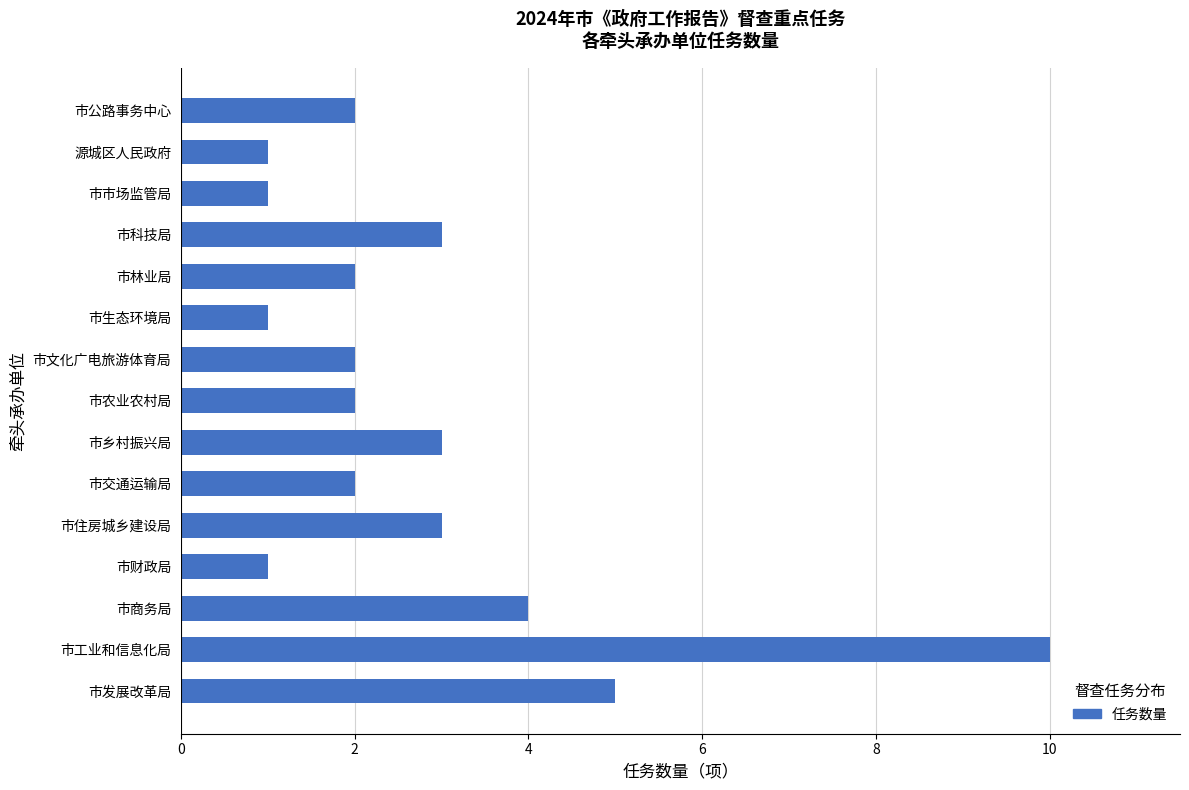

What is the difference between the second highest and second lowest values?

4